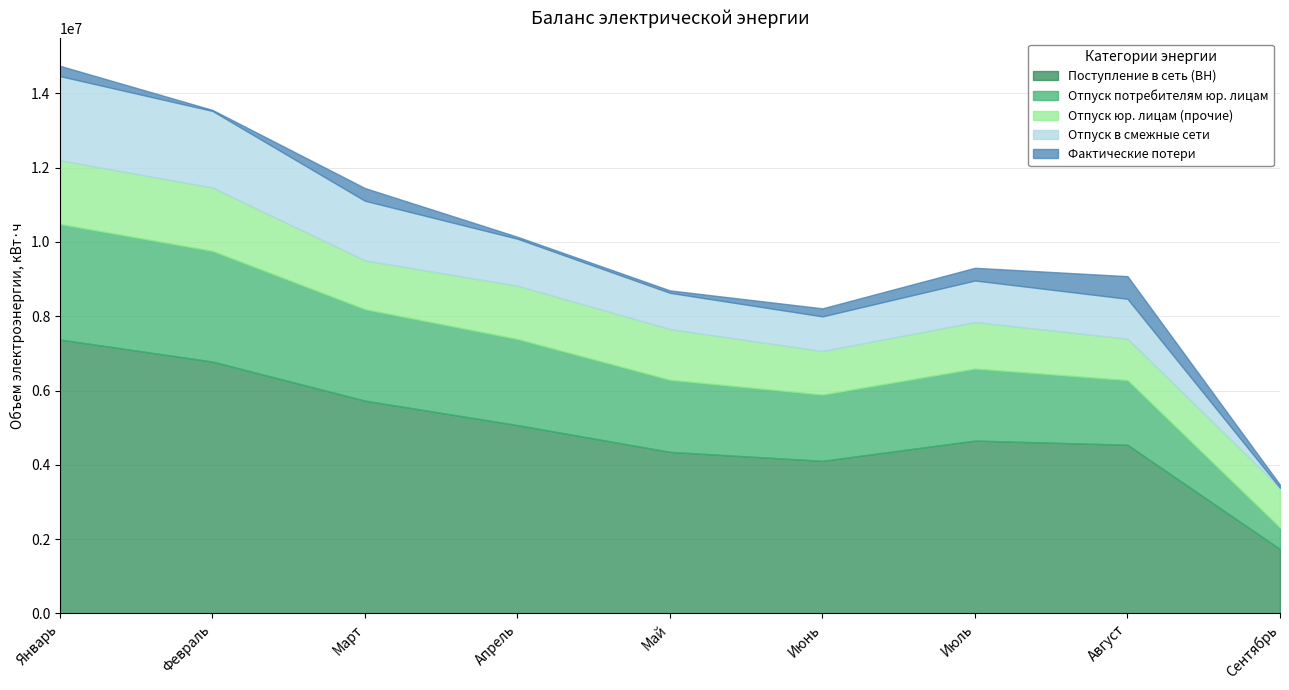

Does the chart have visible grid lines?

Yes